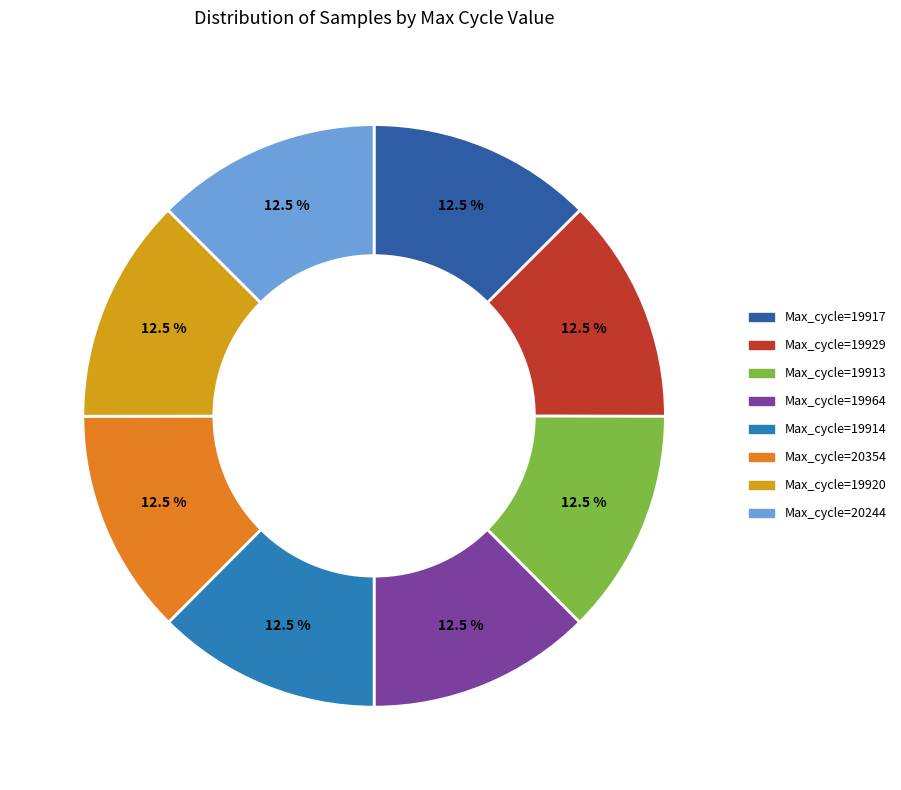

Is there a majority slice in this chart?

No